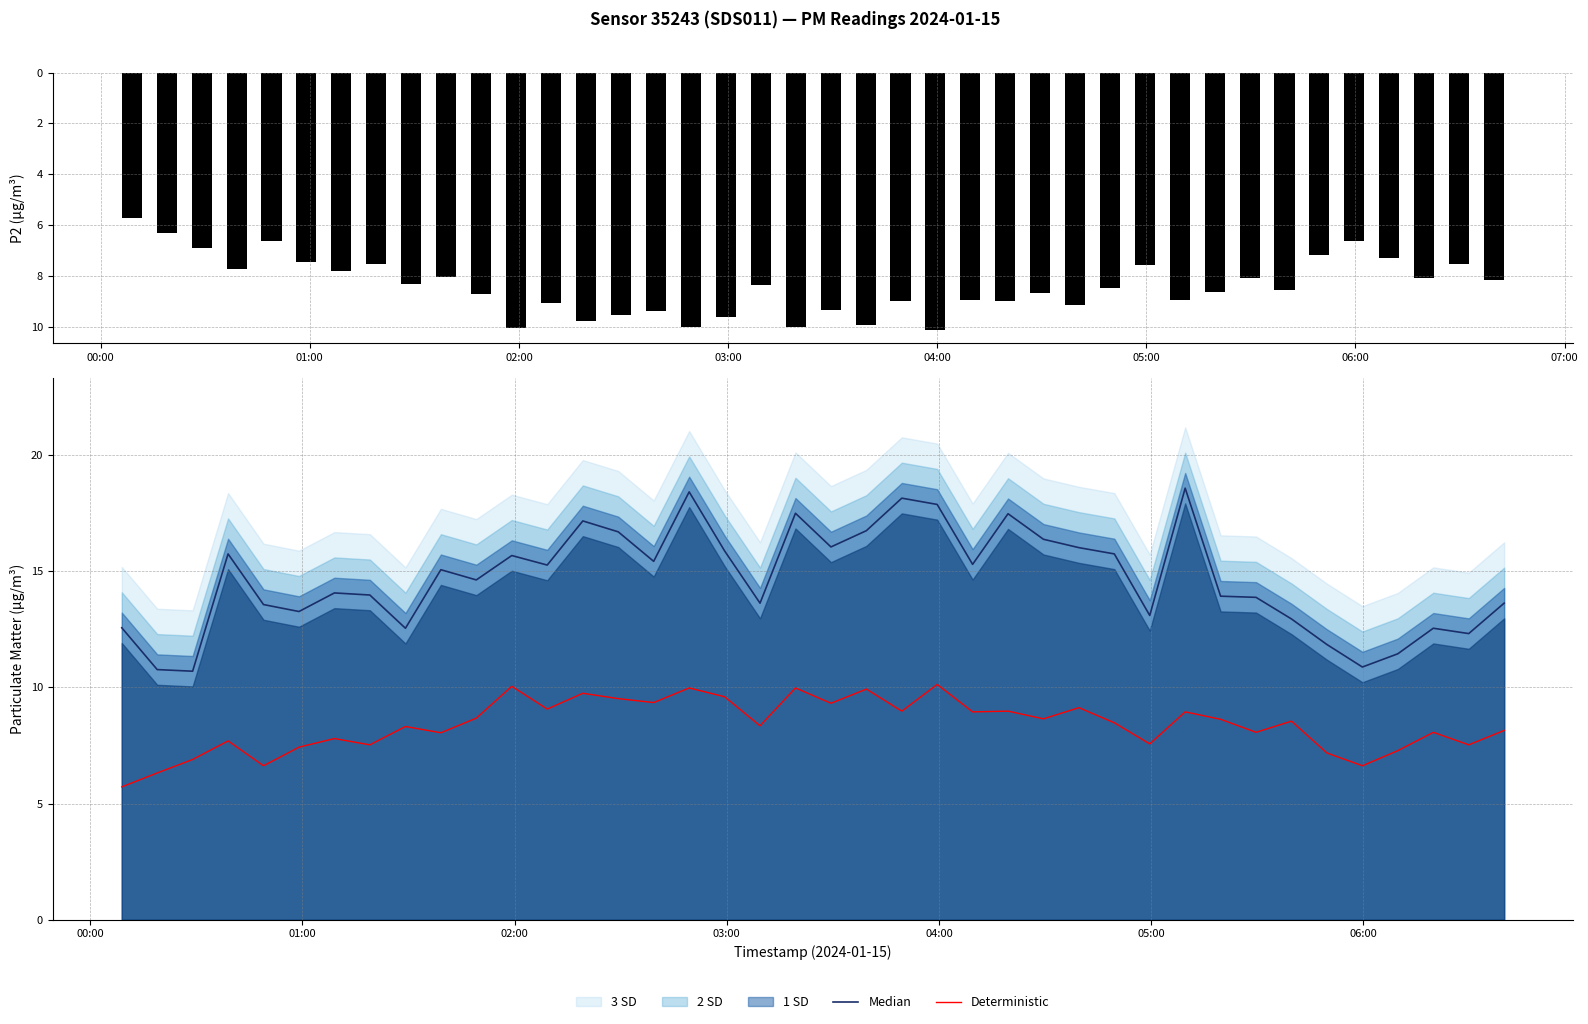

What is the maximum value for Deterministic?

10.1